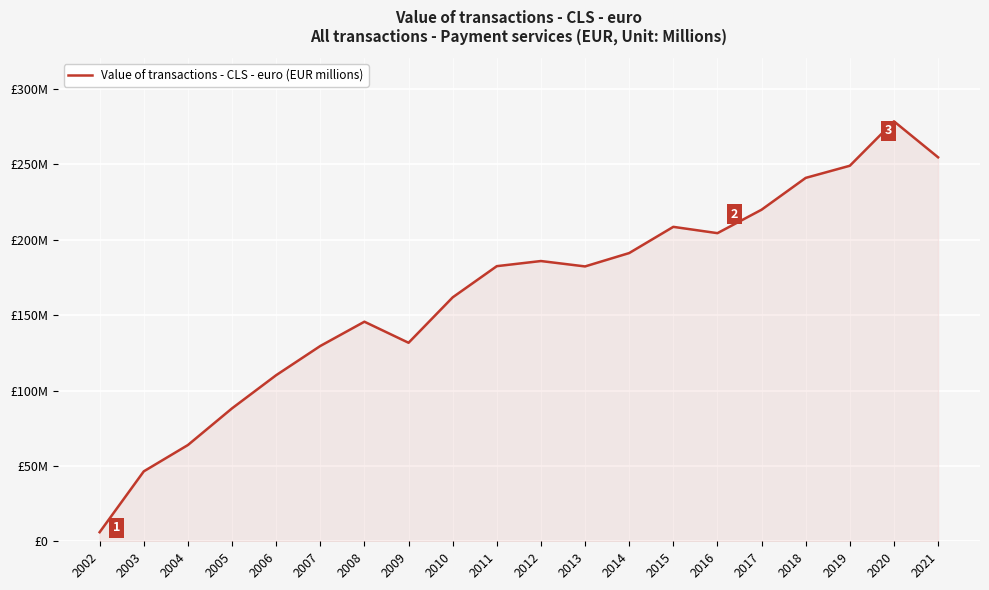

What is the value of the 12th point from the left?

182305799.9